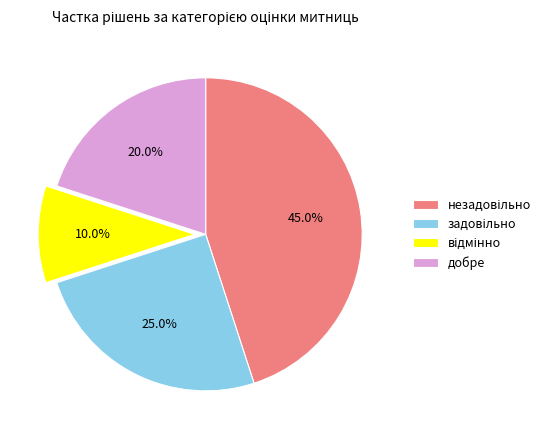

Is there a majority slice in this chart?

No